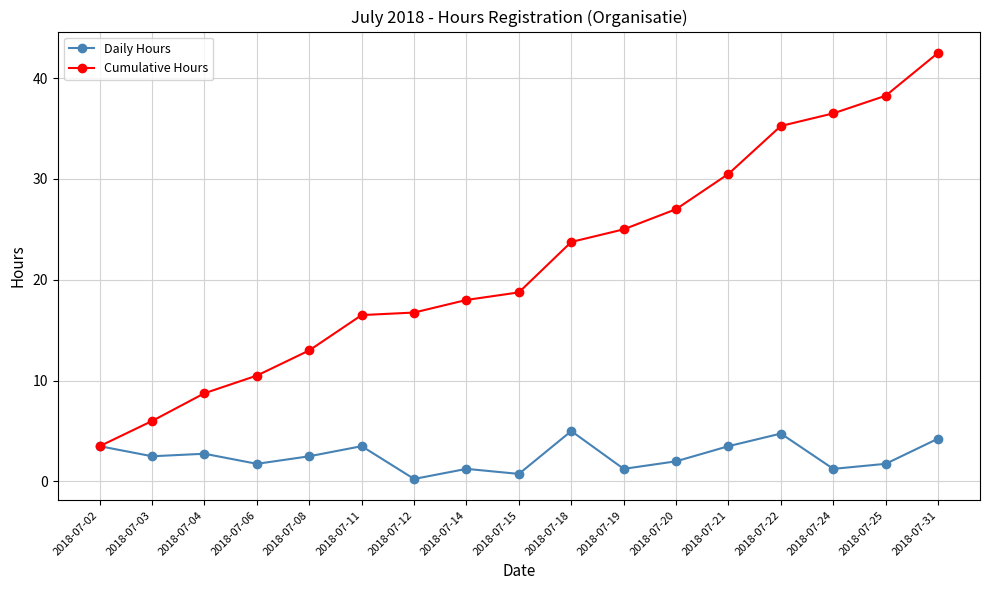

What is the highest value of the Daily Hours series?

5.0